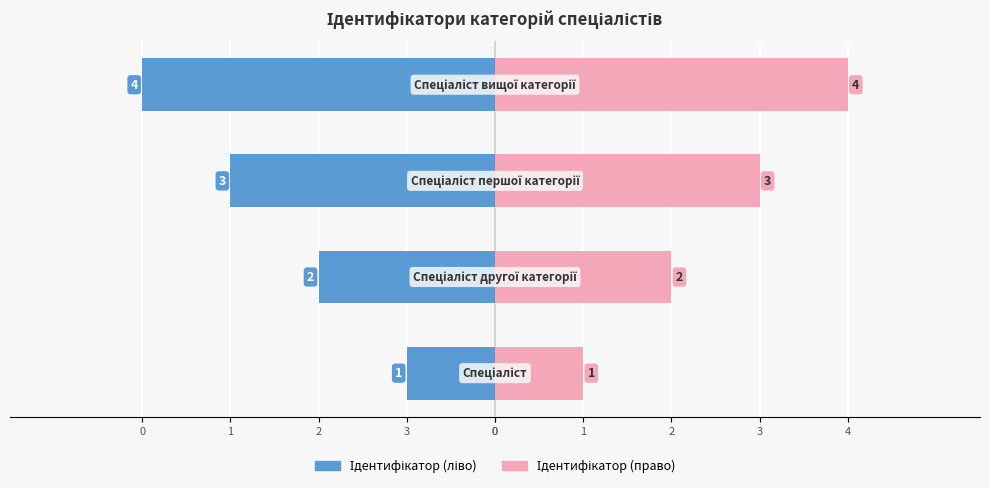

Reading left to right, transcribe all the data shown in this chart.

Ідентифікатор (ліво): 0=-1	3=-2	2=-3	1=-4
Ідентифікатор (право): 0=1	3=2	2=3	1=4